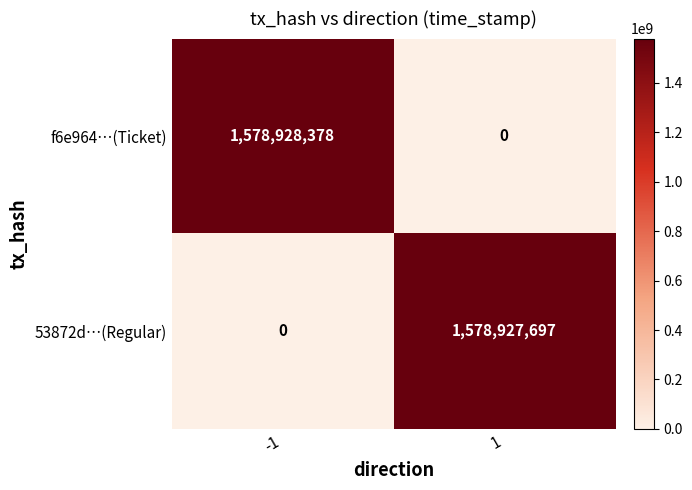

What is the sum of all 53872d…(Regular) values?

1578927697